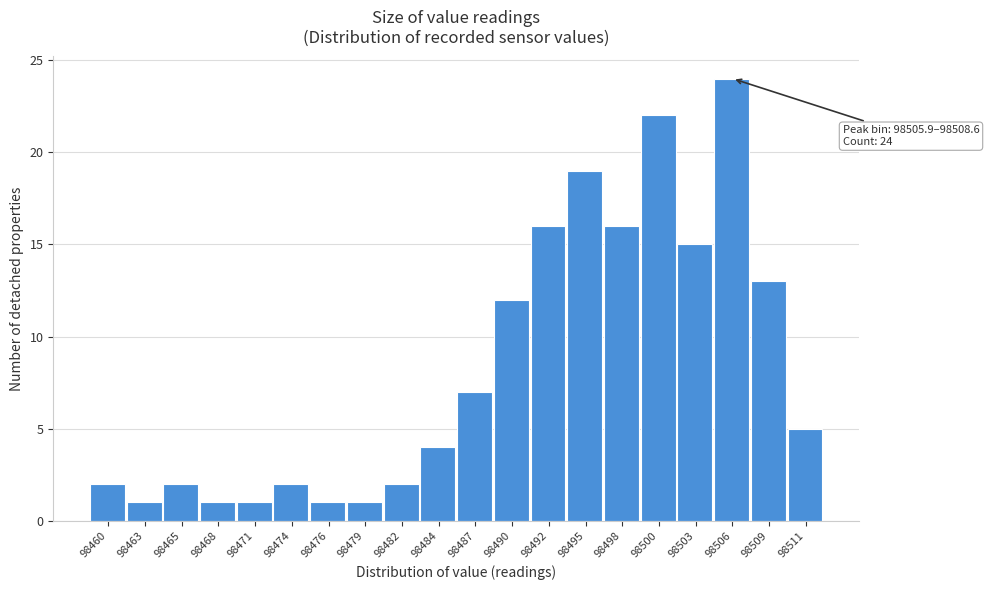

Reading right to left, transcribe all the data shown in this chart.

98511=5	98509=13	98506=24	98503=15	98500=22	98498=16	98495=19	98492=16	98490=12	98487=7	98484=4	98482=2	98479=1	98476=1	98474=2	98471=1	98468=1	98465=2	98463=1	98460=2